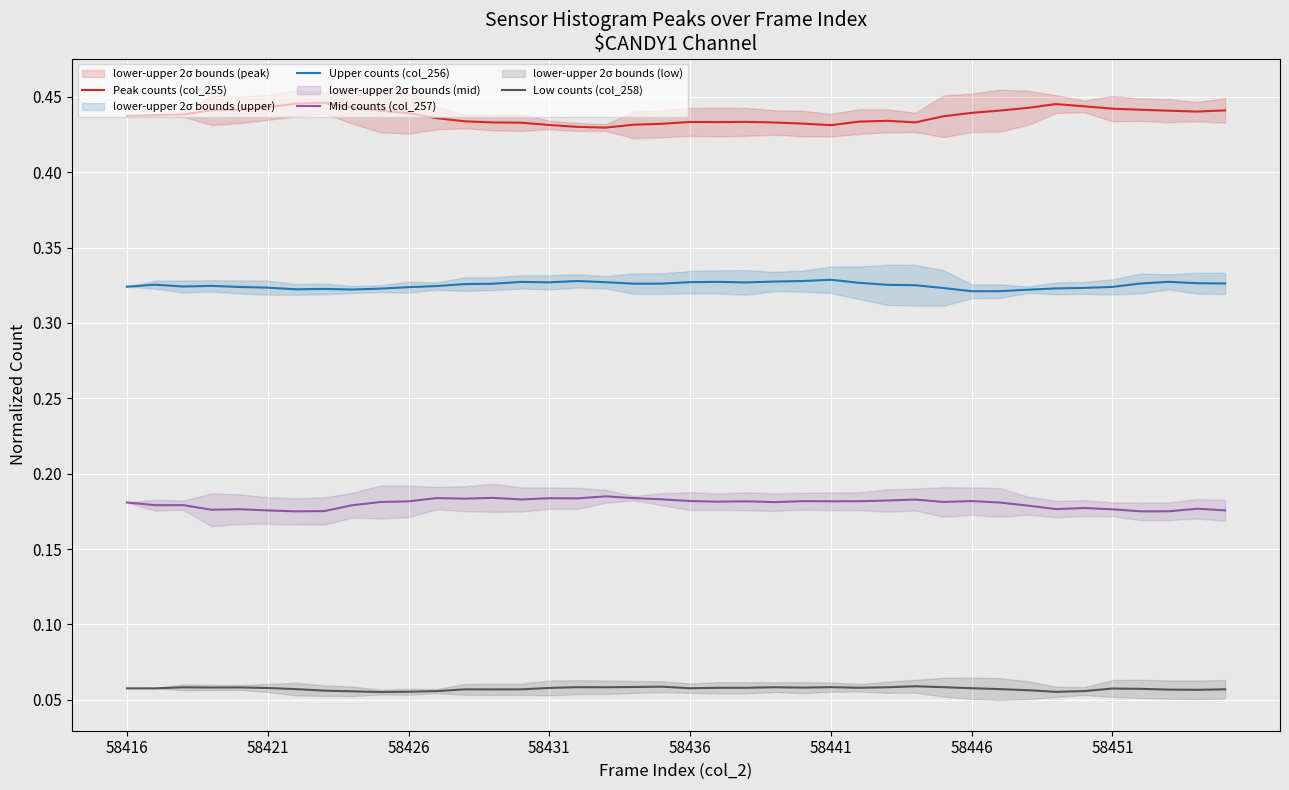

Is this an area chart (filled region under the line)?

No